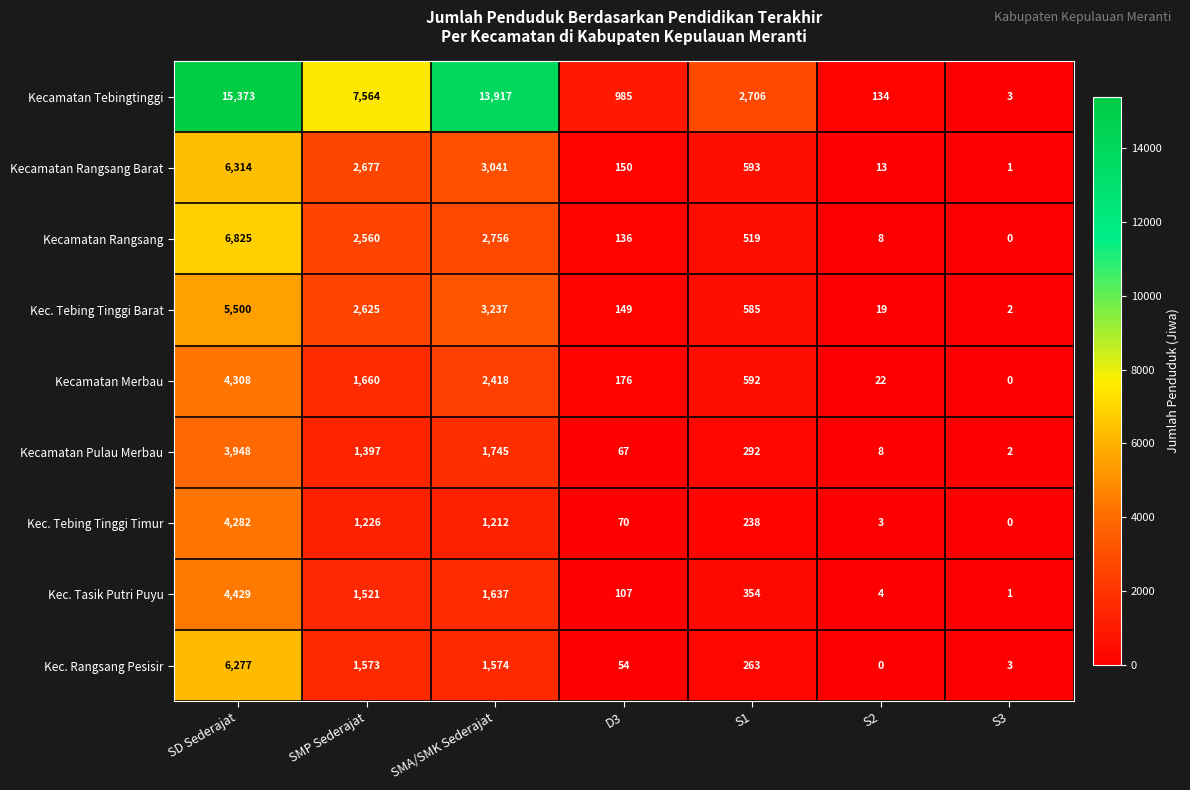

List the series in order of their peak value, lowest first.

Kecamatan Pulau Merbau, Kec. Tebing Tinggi Timur, Kecamatan Merbau, Kec. Tasik Putri Puyu, Kec. Tebing Tinggi Barat, Kec. Rangsang Pesisir, Kecamatan Rangsang Barat, Kecamatan Rangsang, Kecamatan Tebingtinggi